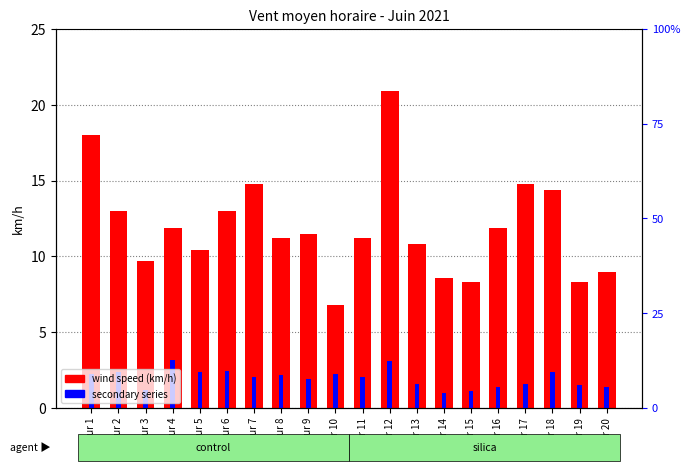

List the labels in order of secondary series value, smallest first.

Jour 14, Jour 15, Jour 3, Jour 16, Jour 20, Jour 19, Jour 13, Jour 17, Jour 9, Jour 7, Jour 11, Jour 8, Jour 1, Jour 10, Jour 2, Jour 5, Jour 18, Jour 6, Jour 12, Jour 4